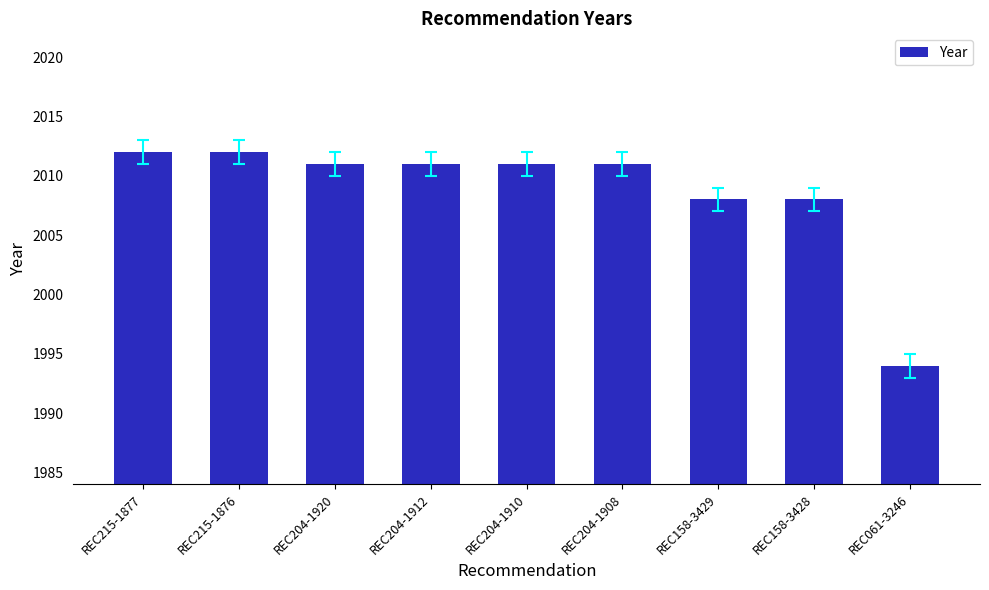

The chart shows a value of 960 at REC061-3246. True or false?

False